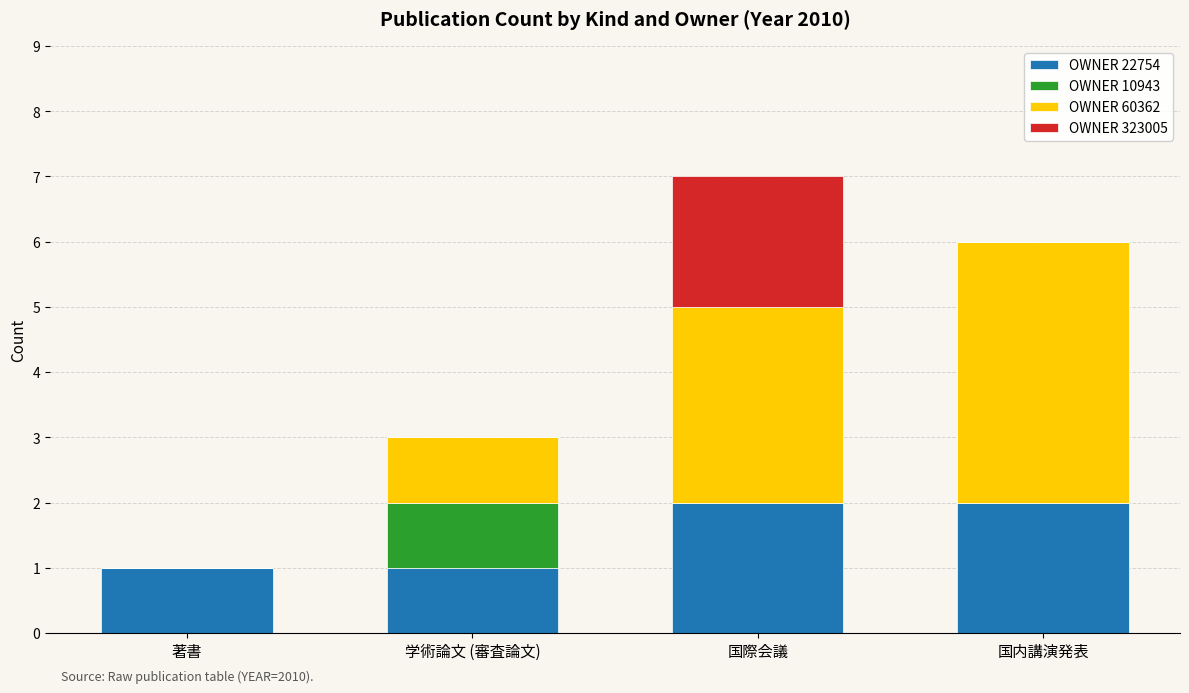

What is the total value across all series at 国内講演発表?

6